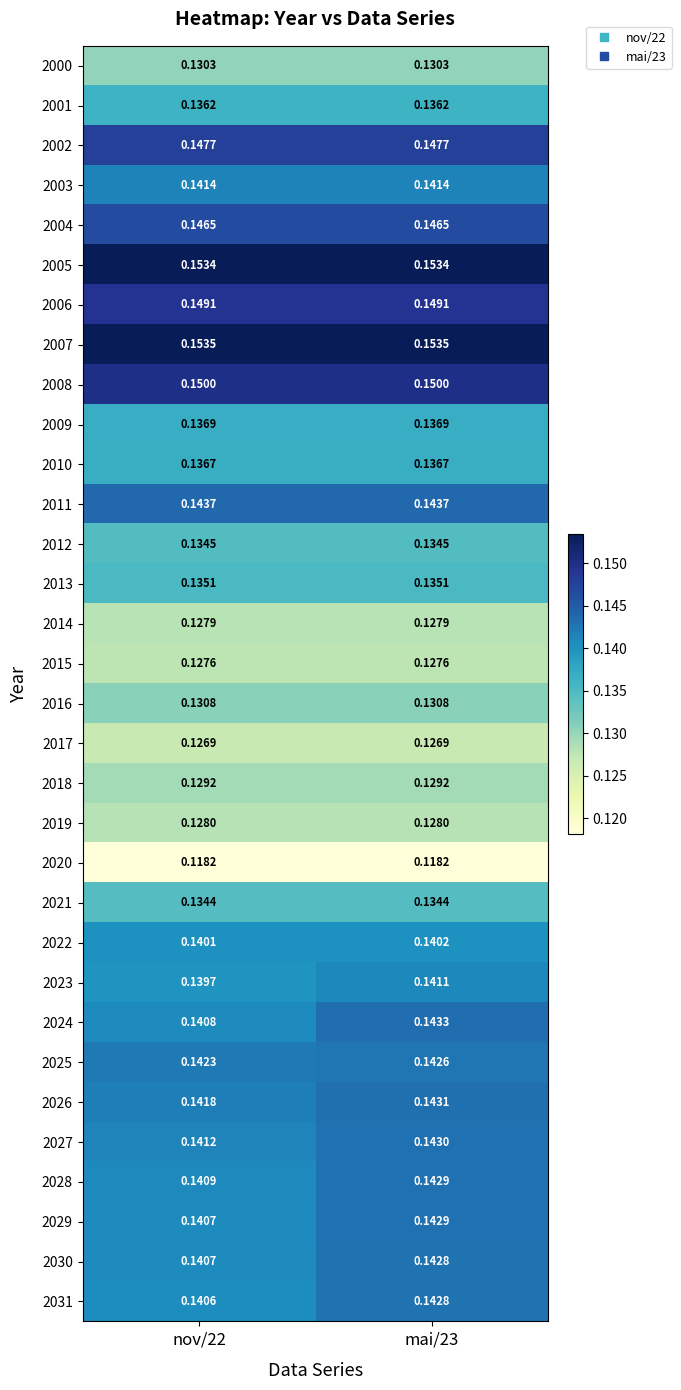

How many series are shown in this chart?

32